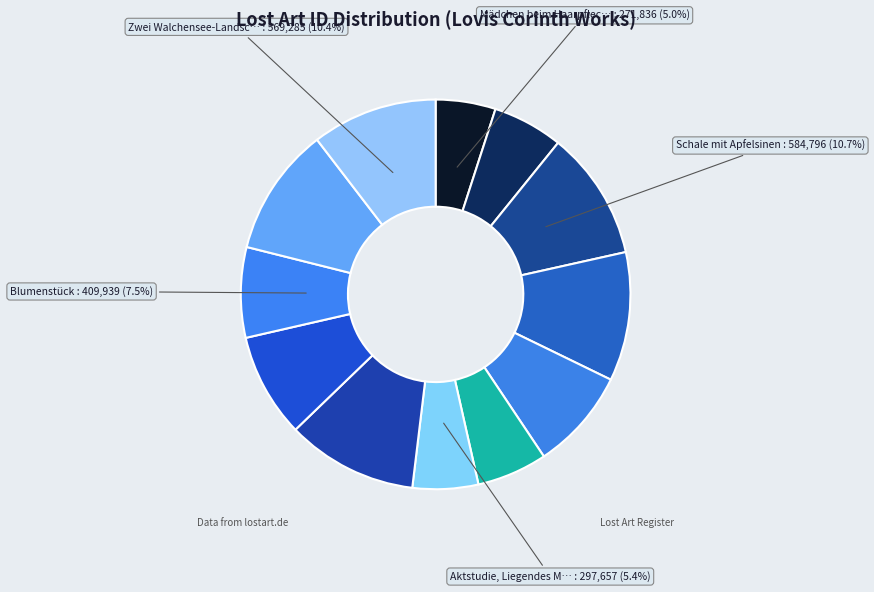

How many segments does this pie chart have?

12